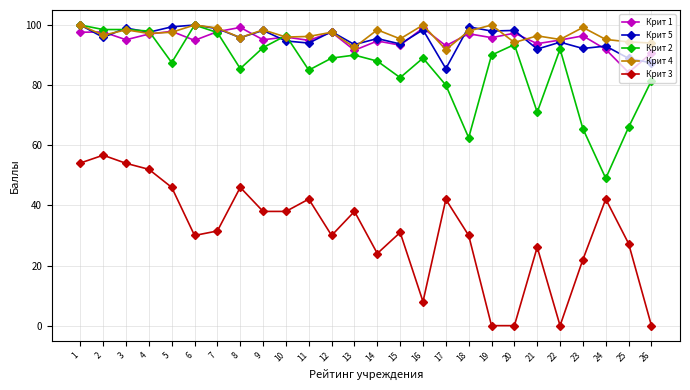

What is the total value across all series at 5?

428.4